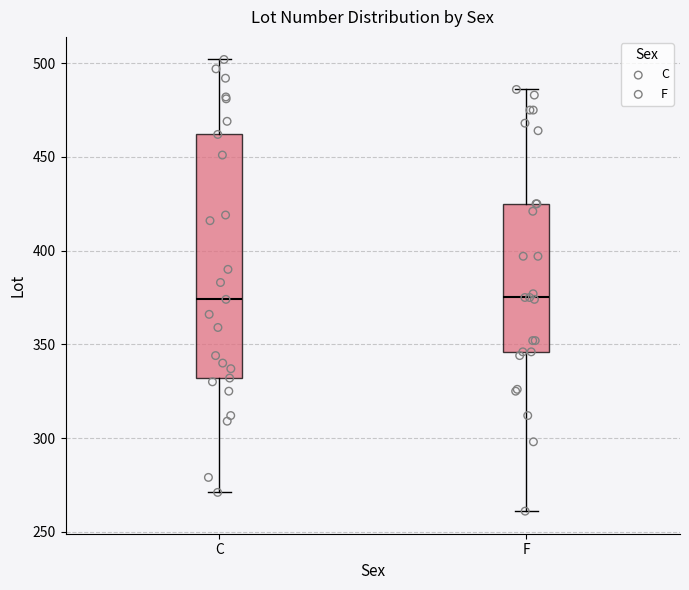

Where does the lower whisker of the box for F end on the y-axis? The values are not printed on the chart, so give them approximately, as read against the axis.

260